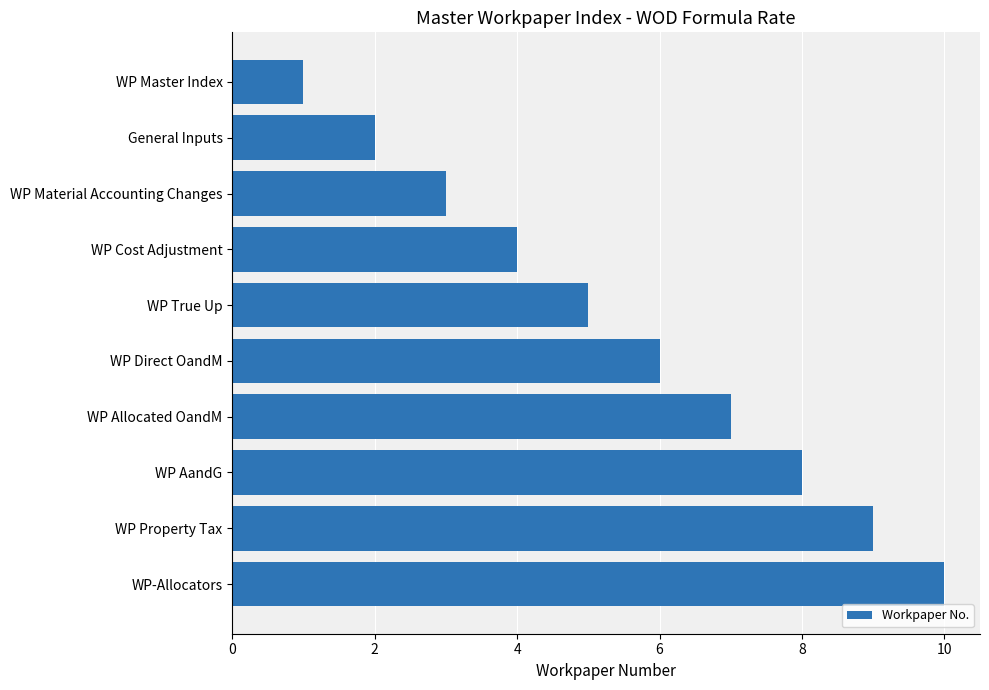

Count the values in the range 3 to 8.

6